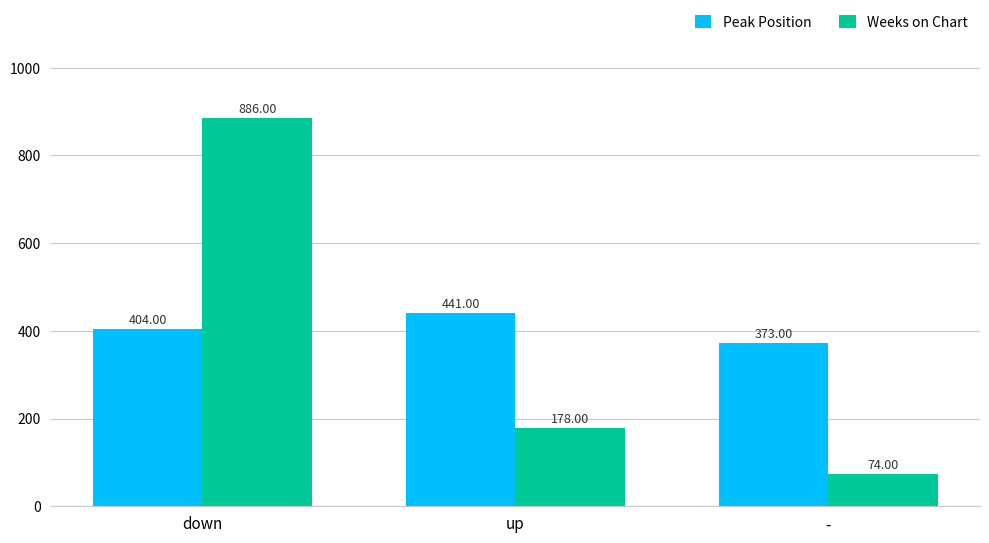

What is the sum of the Weeks on Chart values at - and up?

252